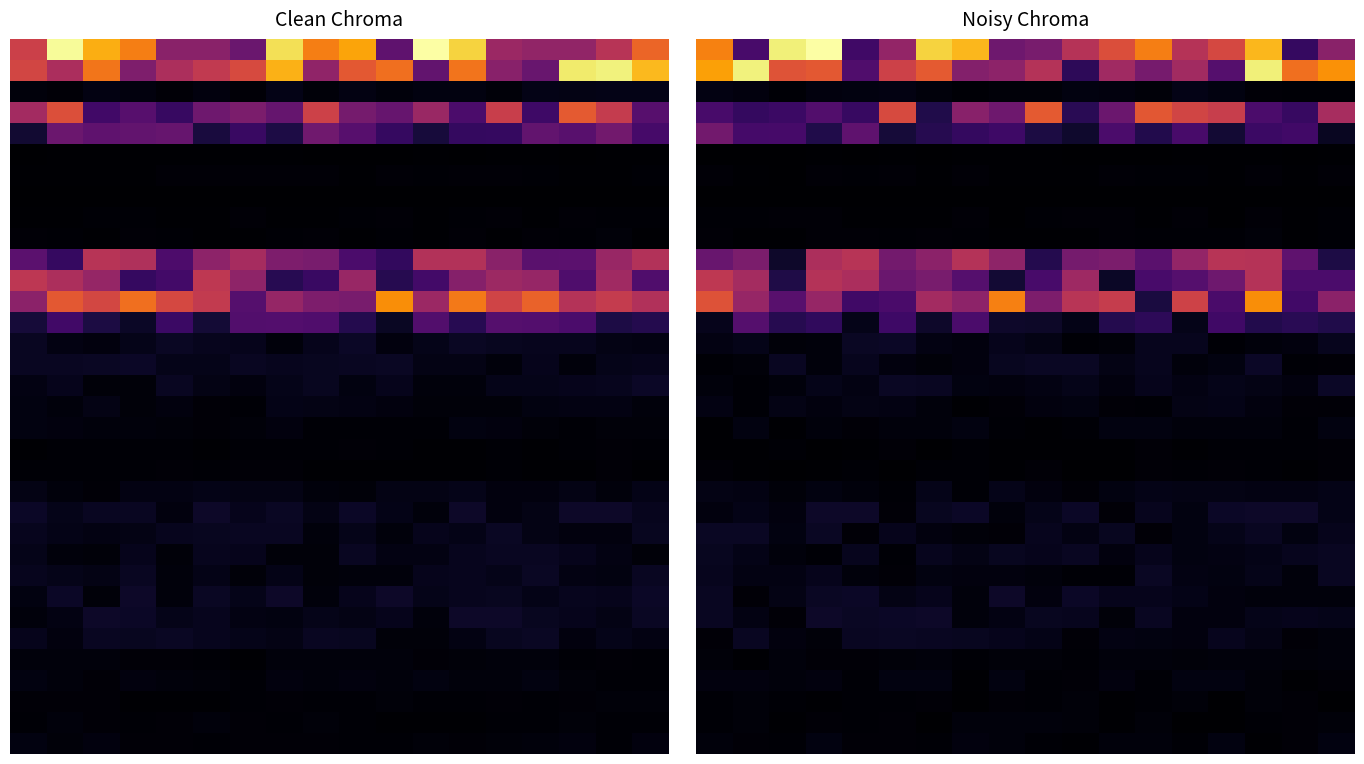

Where is 15 nearest to the value 0?

16